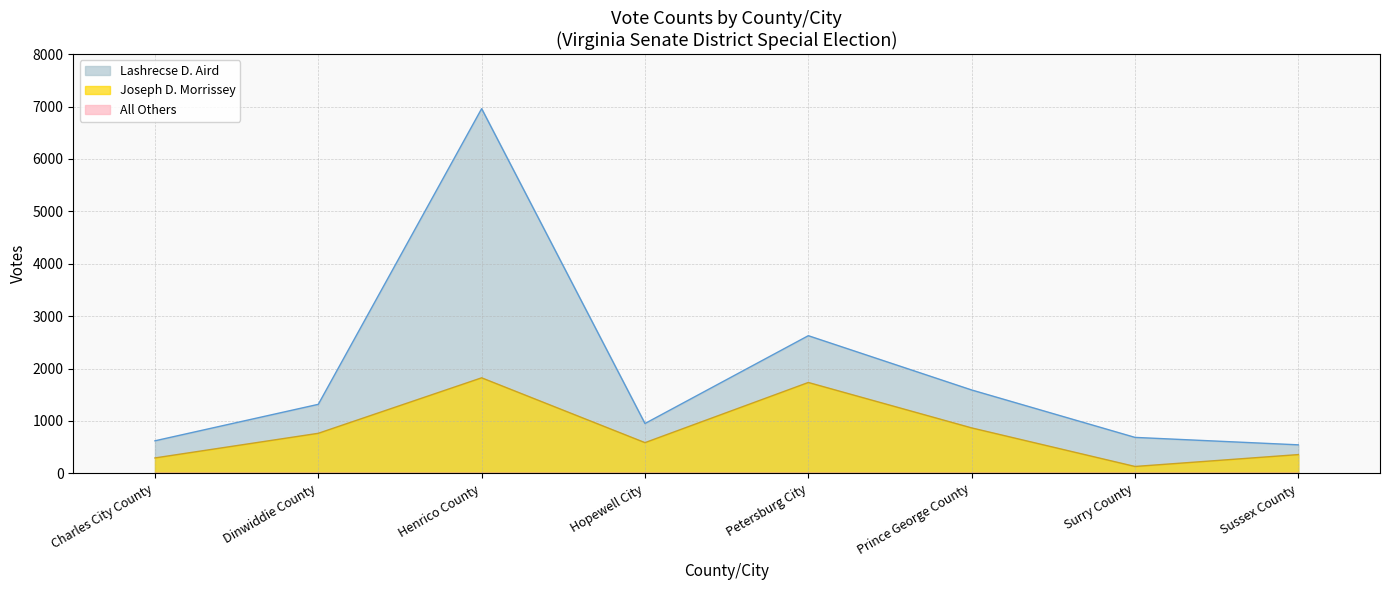

Rank the categories by Joseph D. Morrissey value from lowest to highest.

Surry County, Charles City County, Sussex County, Hopewell City, Dinwiddie County, Prince George County, Petersburg City, Henrico County